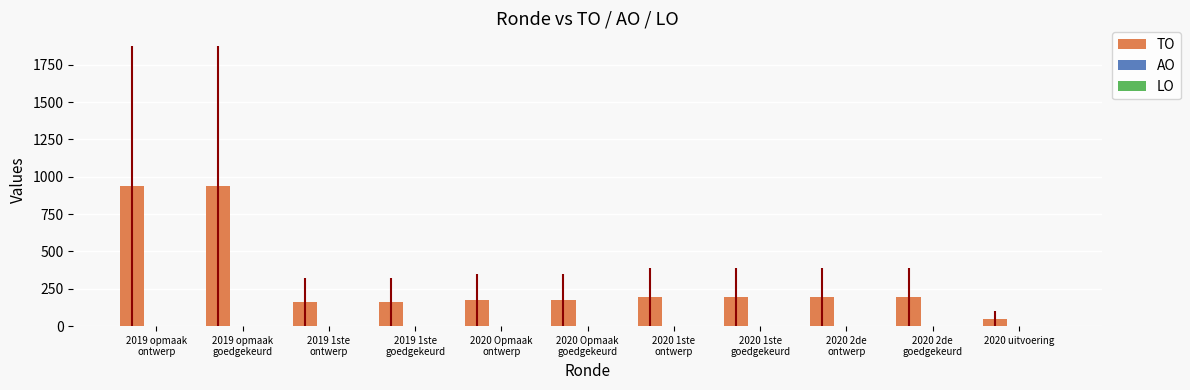

How many bars are there in each group?

3